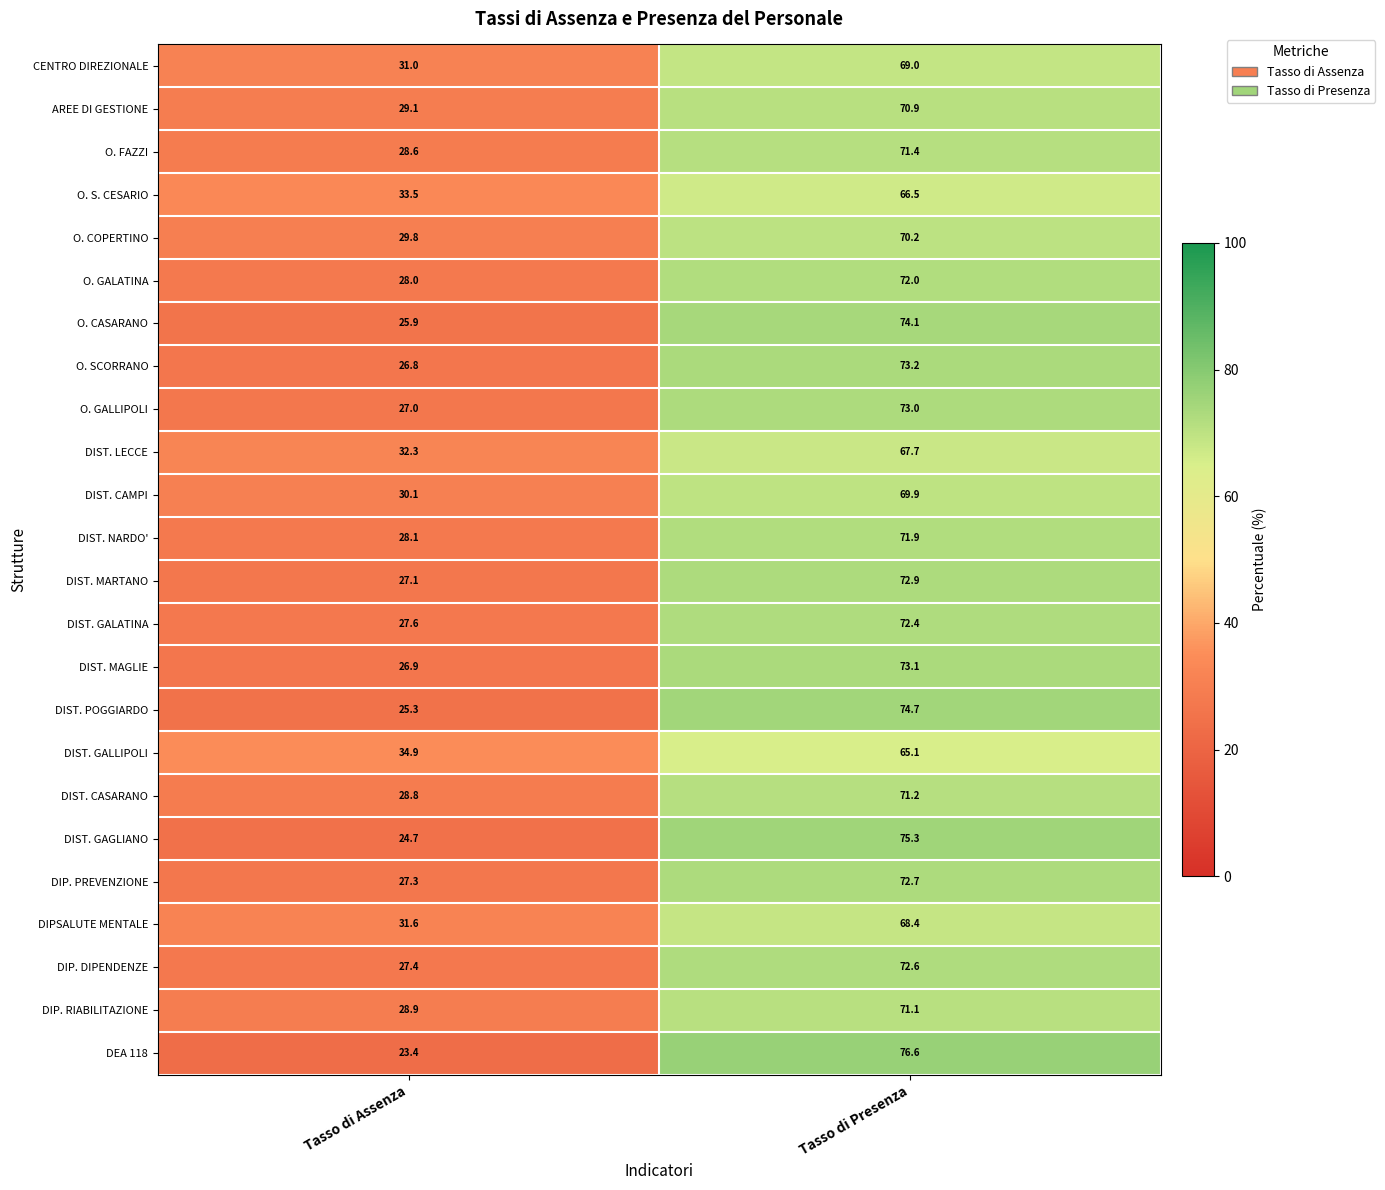

Which series has the widest spread of values?

DEA 118